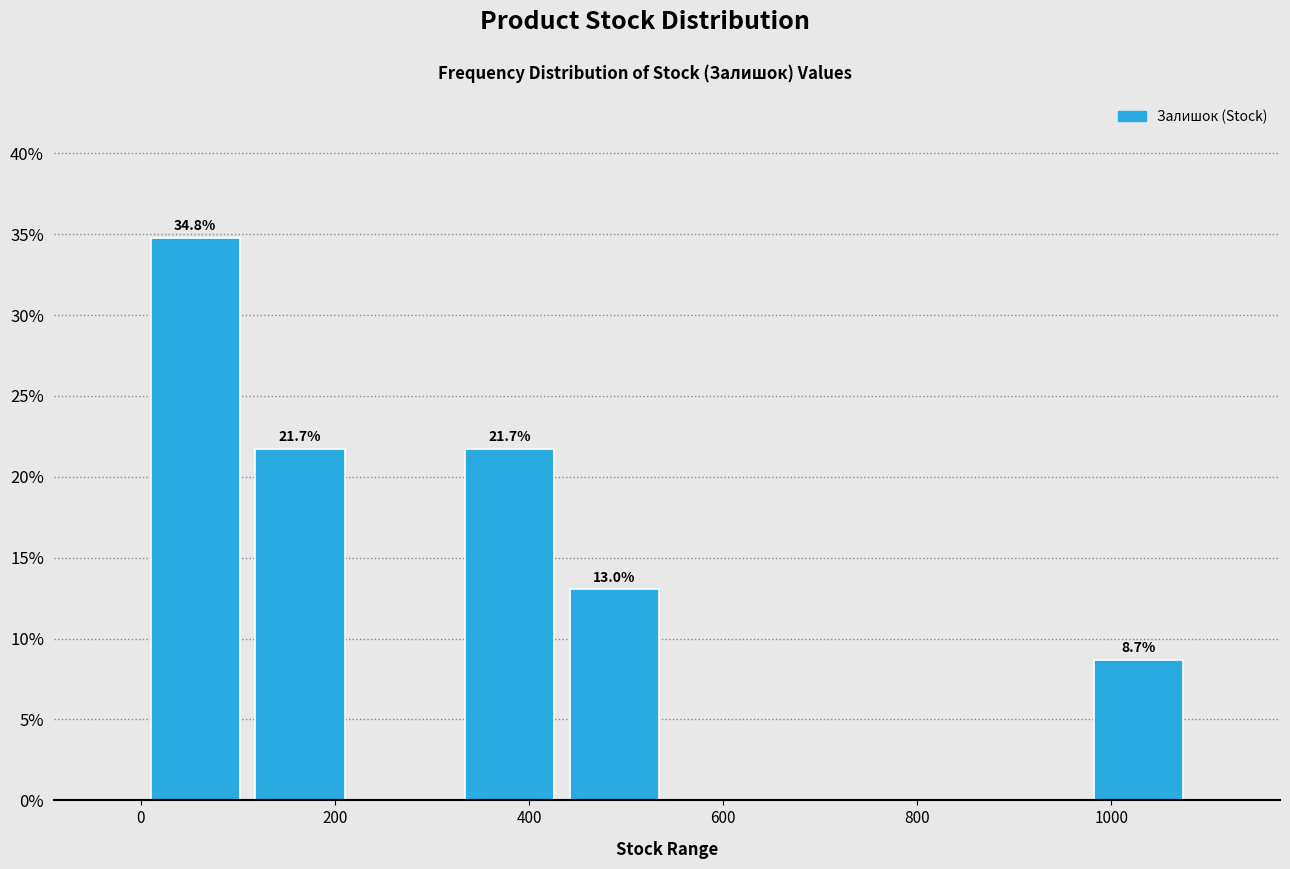

Over which range of the x-axis is the bar tallest?

2 to 110